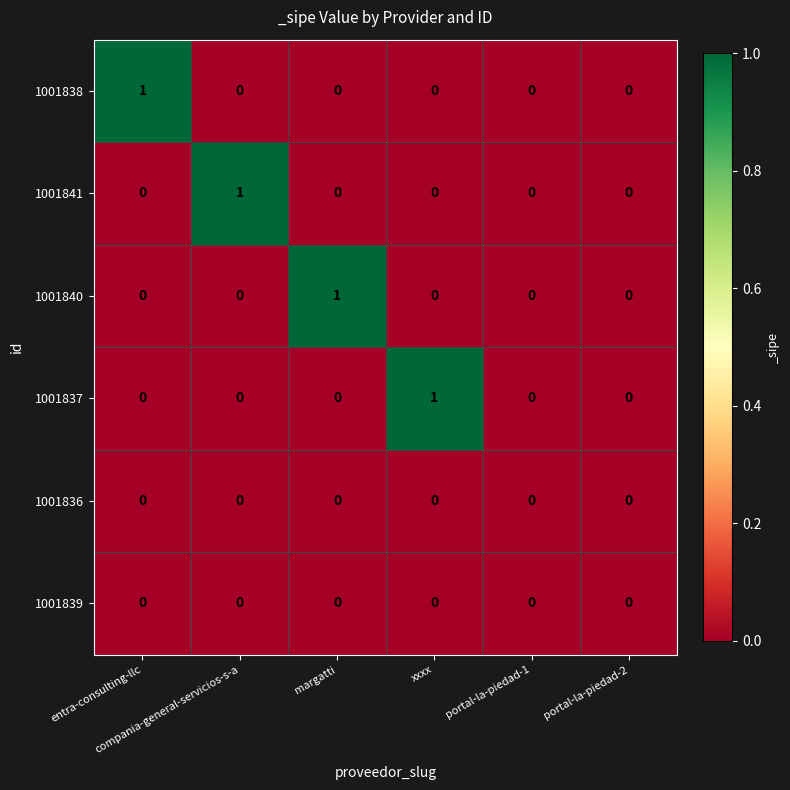

Count the 1001838 values in the range 0 to 1.

6